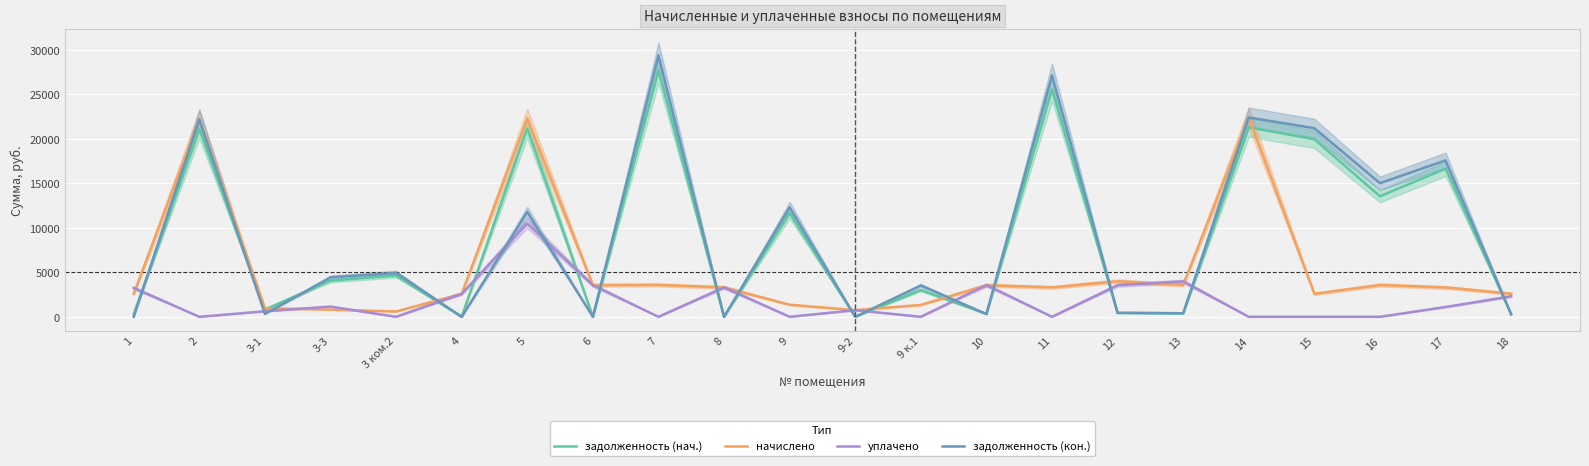

Rank the series by their maximum value, from highest to lowest.

задолженность (кон.), задолженность (нач.), начислено, уплачено